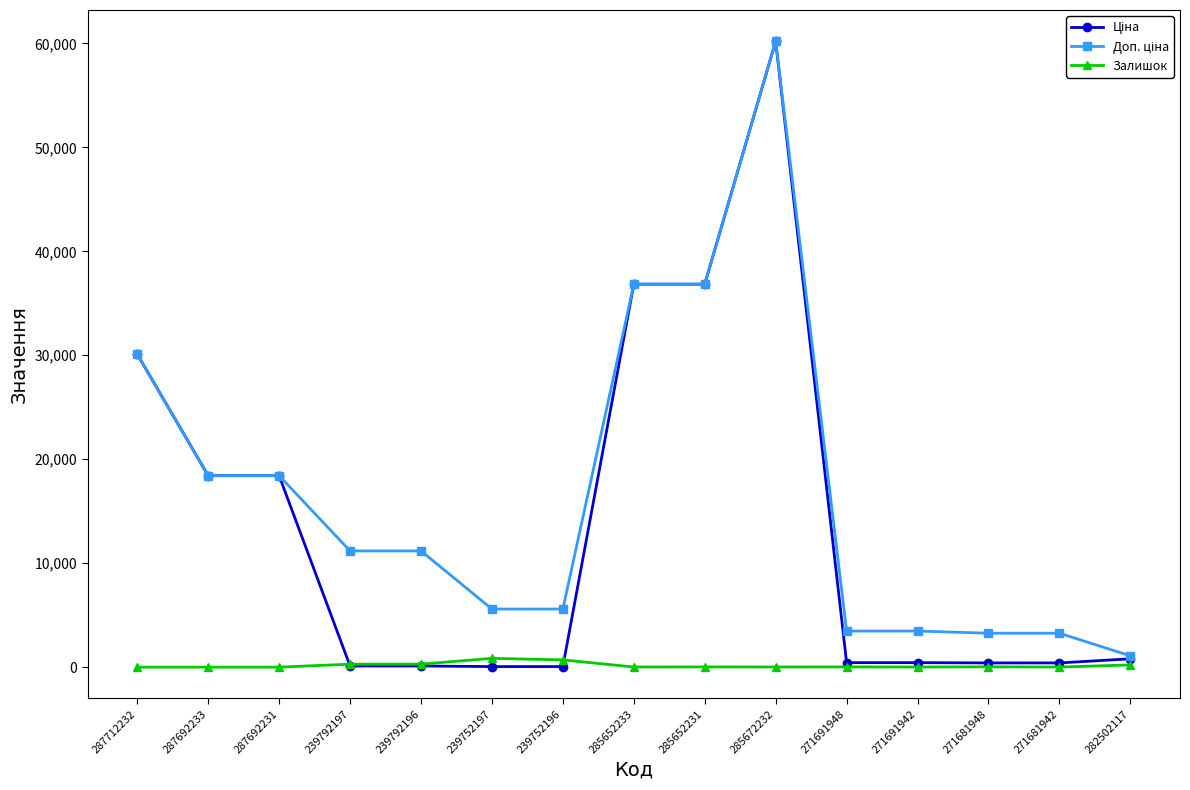

At which category is the sum across all series the highest?

285672232